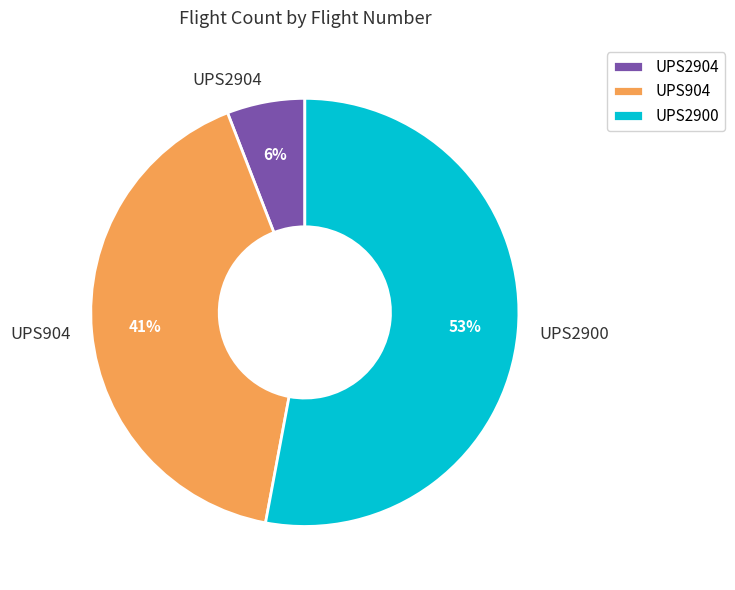

To the nearest percent, what is the average slice percentage?

33%